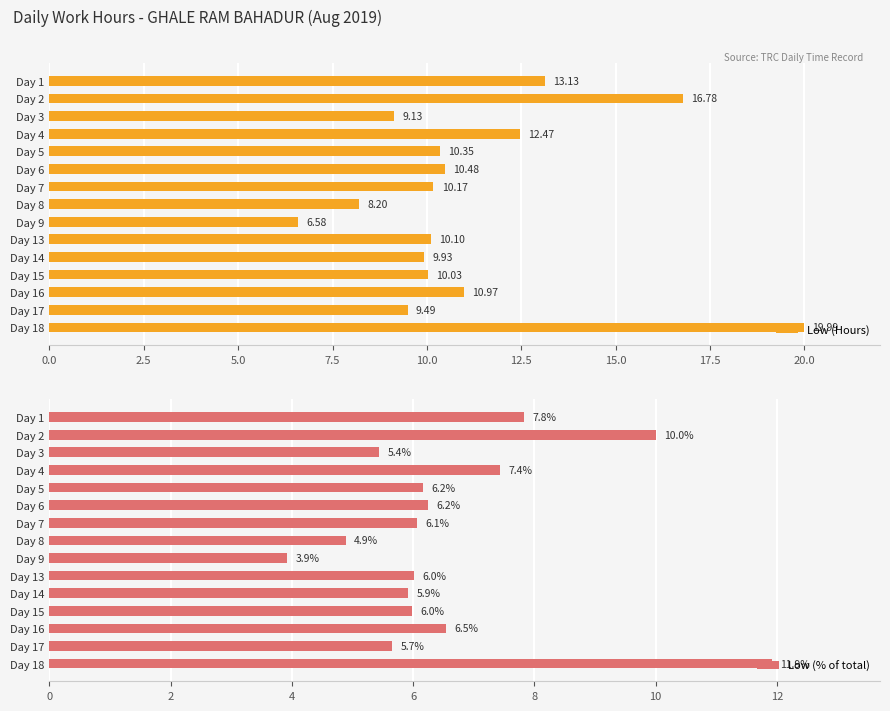

What is the difference between the maximum and minimum values in the Low (Hours) series?

13.4